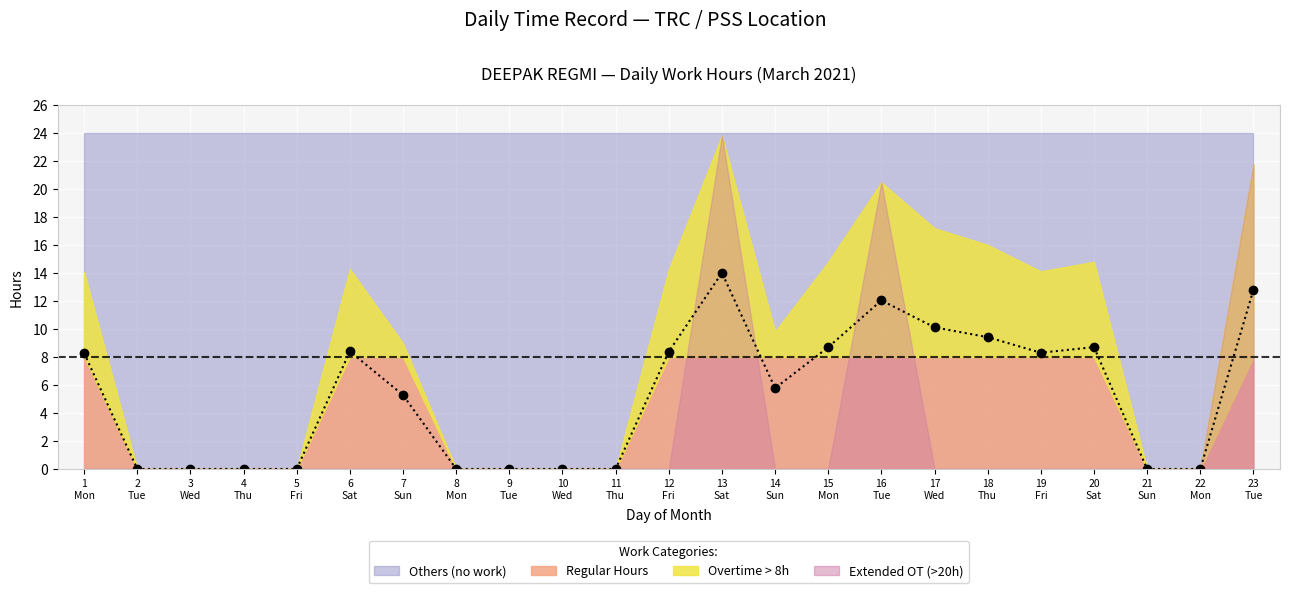

At which label is the value closest to 7?

14
Sun